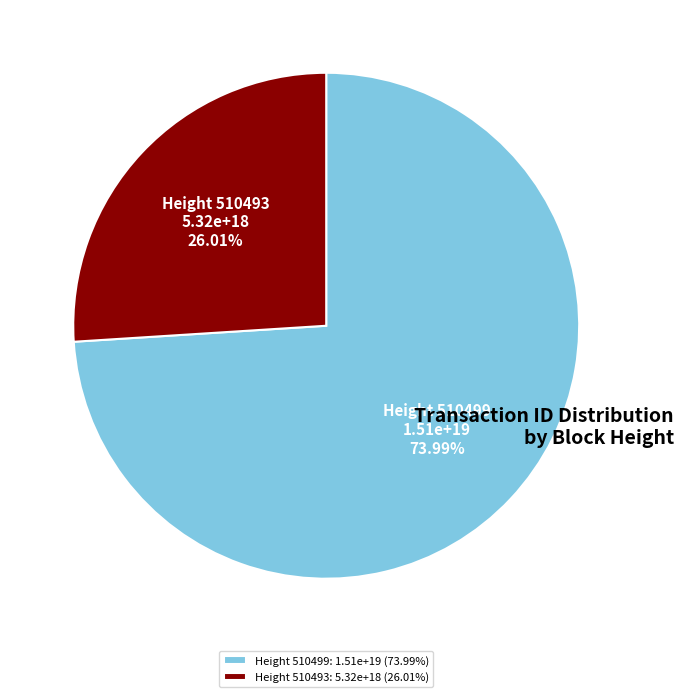

How many segments does this pie chart have?

2